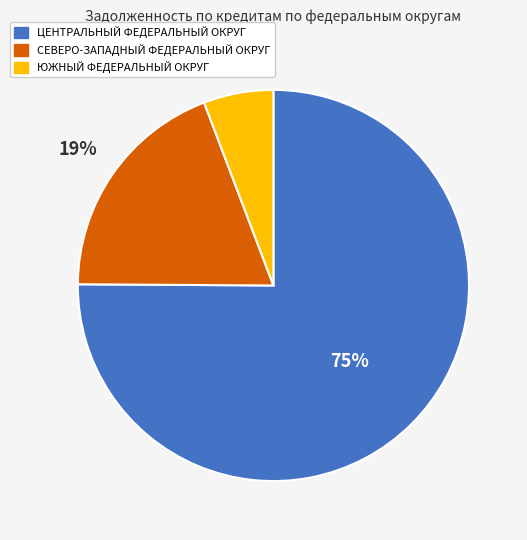

What is the majority slice?

ЦЕНТРАЛЬНЫЙ ФЕДЕРАЛЬНЫЙ ОКРУГ